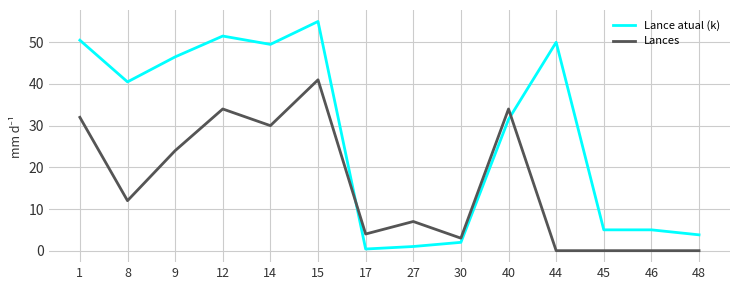

True or false: Lance atual (k) has more than 0 points higher than both neighbors.

True